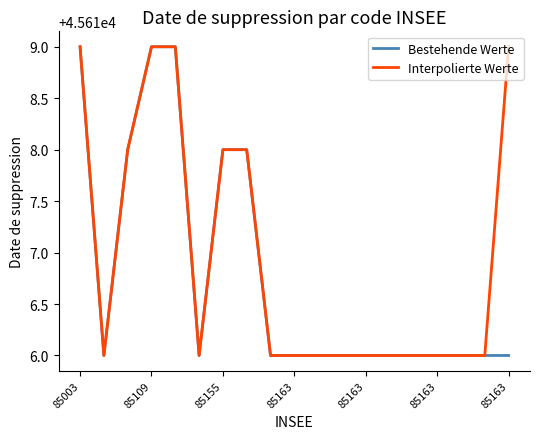

List the series in order of their overall mean, highest first.

Interpolierte Werte, Bestehende Werte